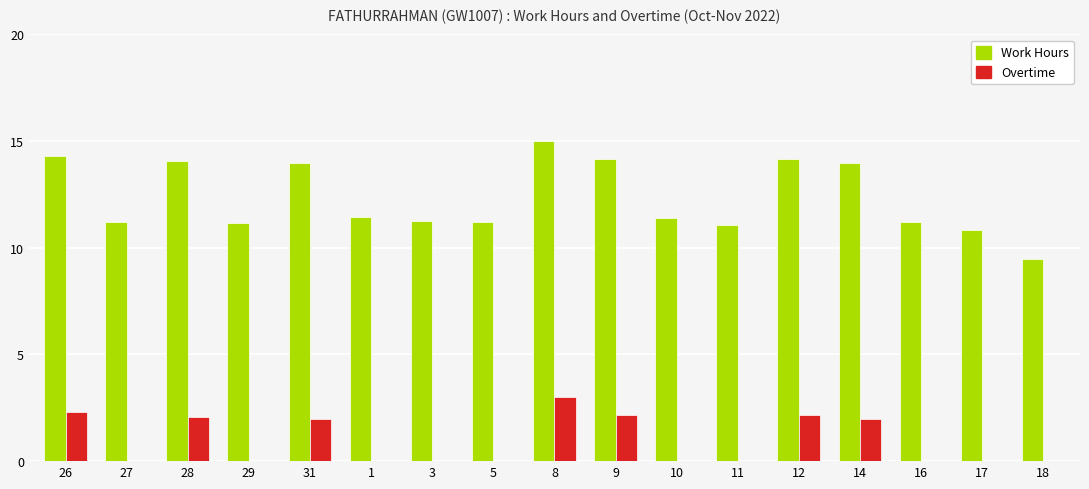

Count the number of categories in the chart.

17